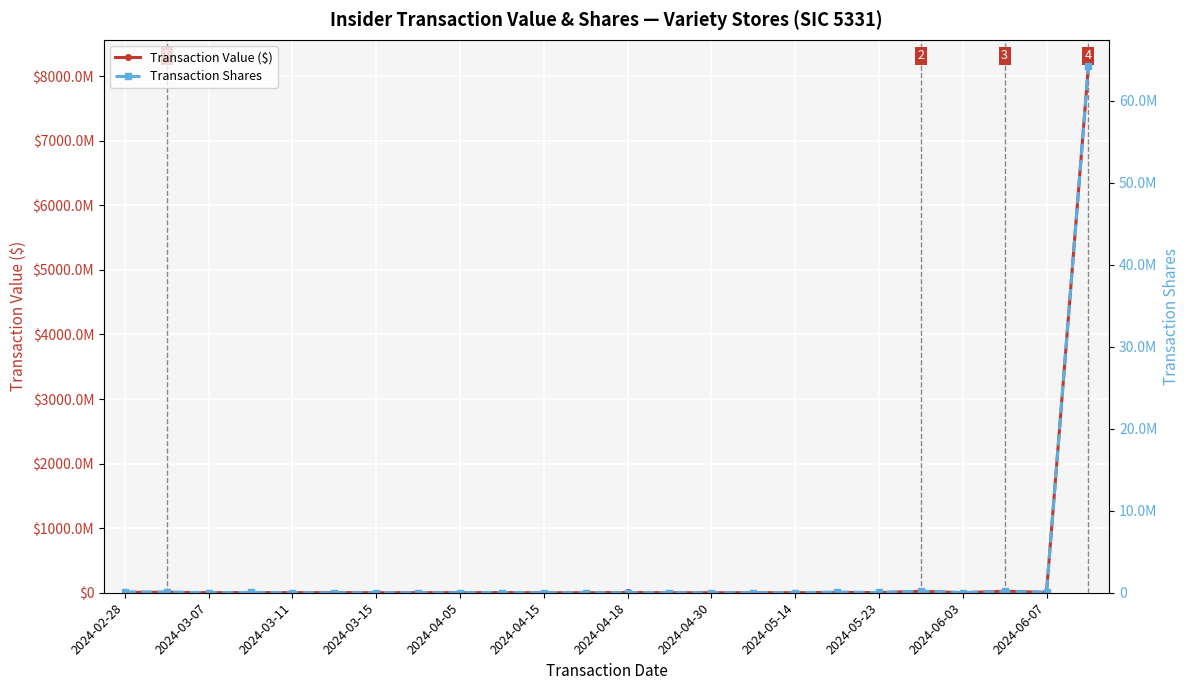

Rank the series by their average value, from lowest to highest.

Transaction Shares, Transaction Value ($)